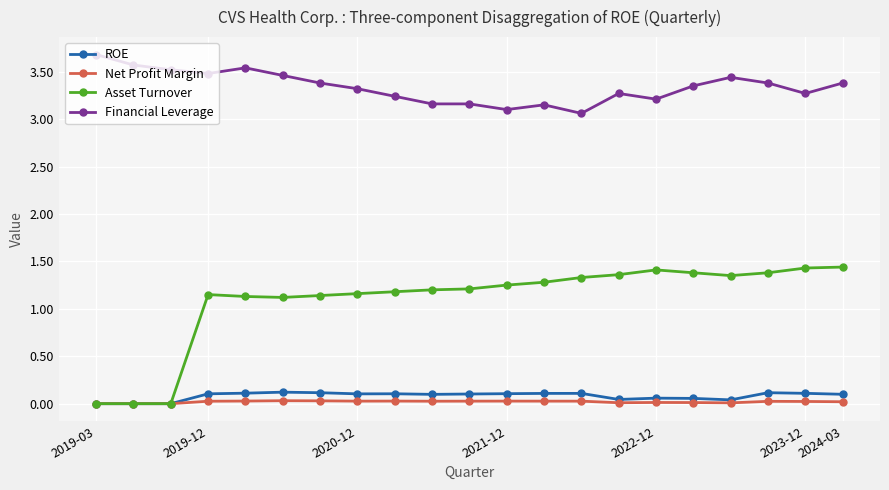

Which series has the widest spread of values?

Asset Turnover